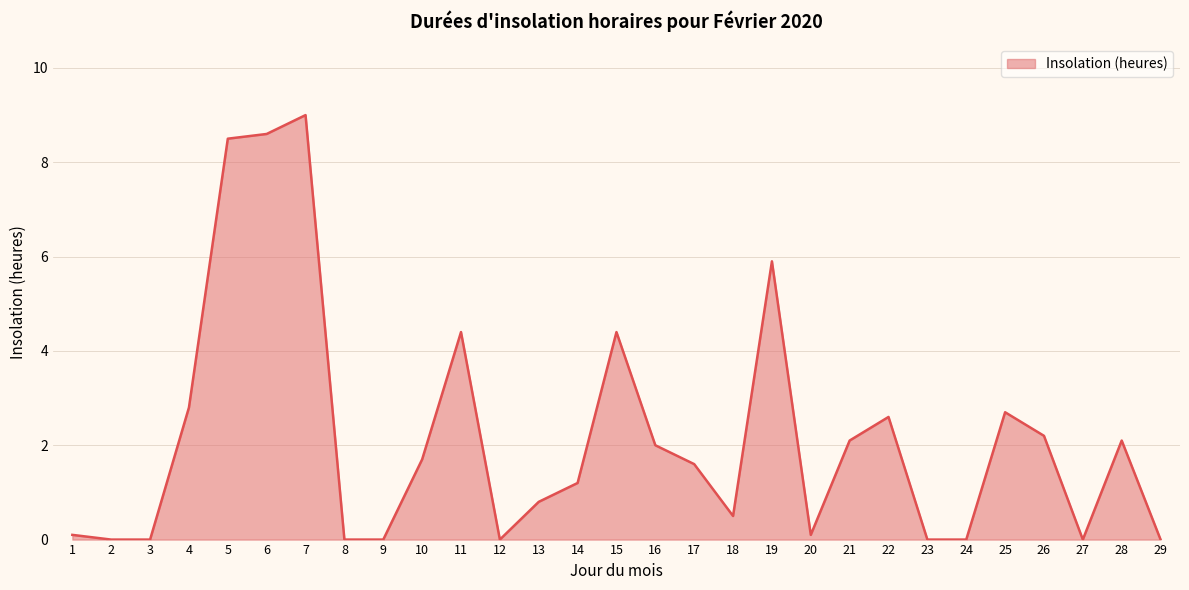

True or false: the data shows 0.0 at 9.

True